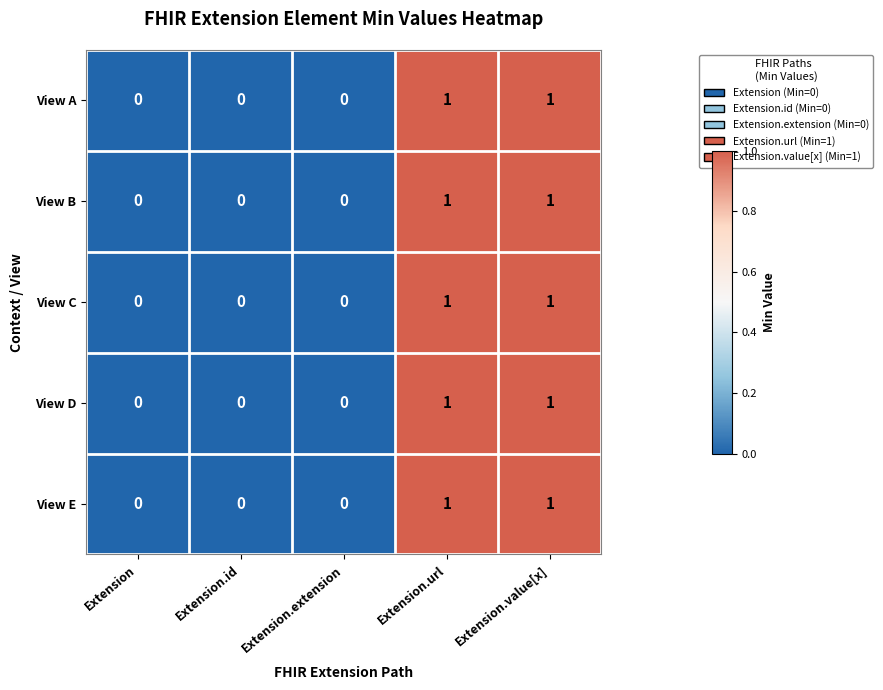

Reading left to right, extract all data points from this chart.

View A: 0	0	0	1	1
View B: 0	0	0	1	1
View C: 0	0	0	1	1
View D: 0	0	0	1	1
View E: 0	0	0	1	1